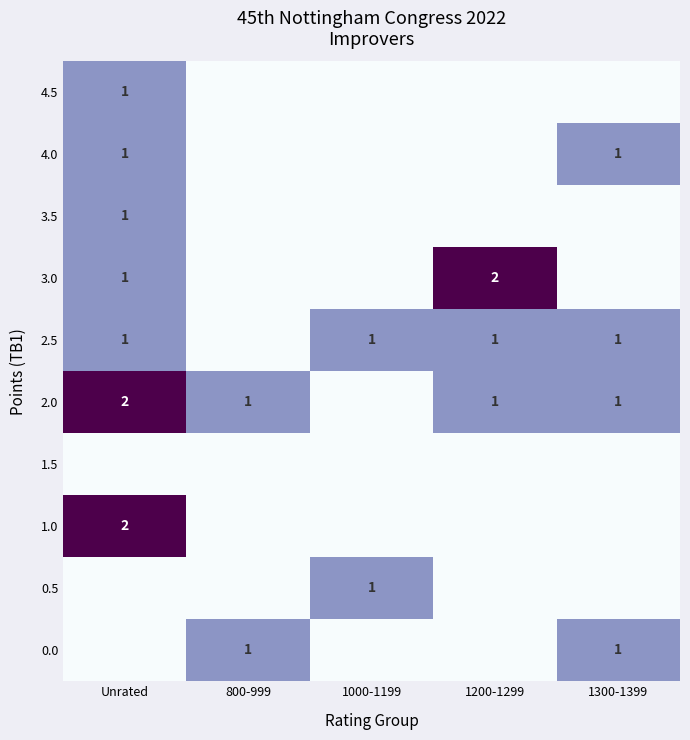

The value of 4.0 at 1300-1399 is 1. True or false?

True